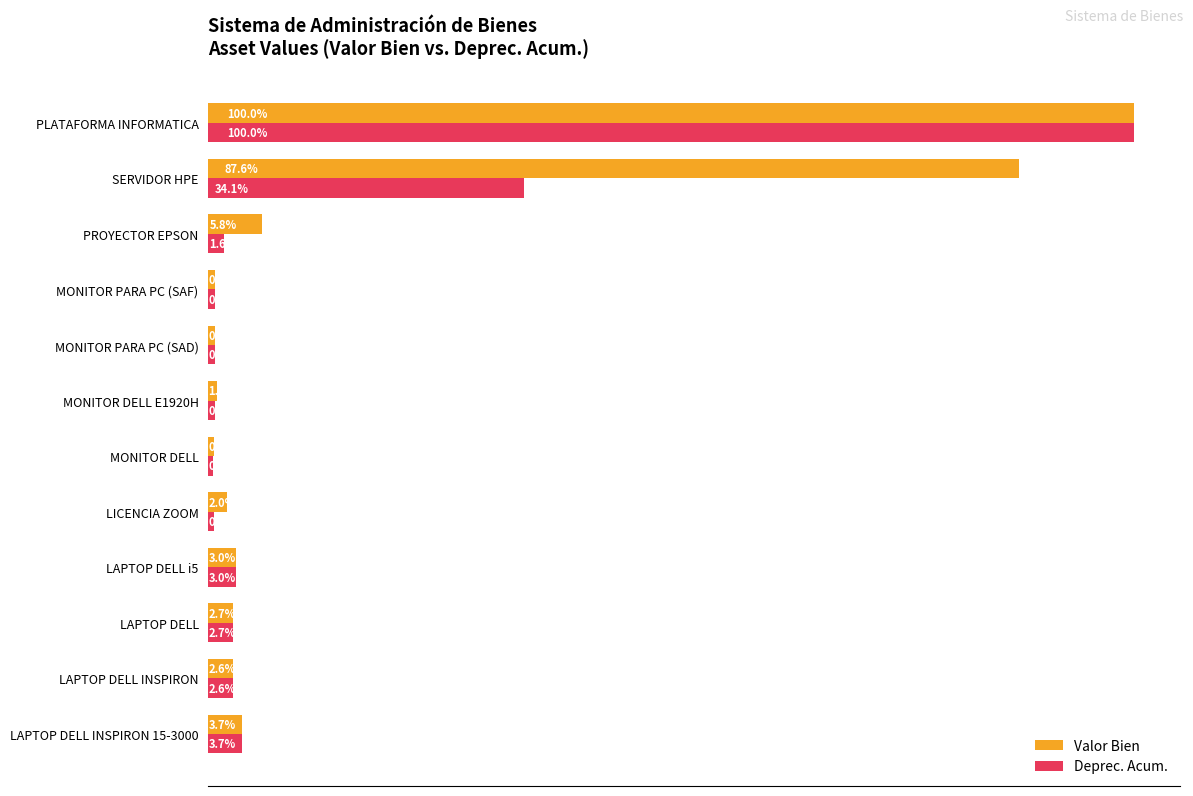

Reading left to right, what are all the values shown in this chart?

Valor Bien: 38291.0	27494.0	27750.0	31474.5	21240.0	6552.9	10030.0	7872.8	7872.8	60426.0	911355.6	1040000.0
Deprec. Acum.: 38290.0	27493.0	27749.0	31473.5	6371.7	5460.0	6964.6	7871.8	7871.8	17120.4	354415.7	1039999.0